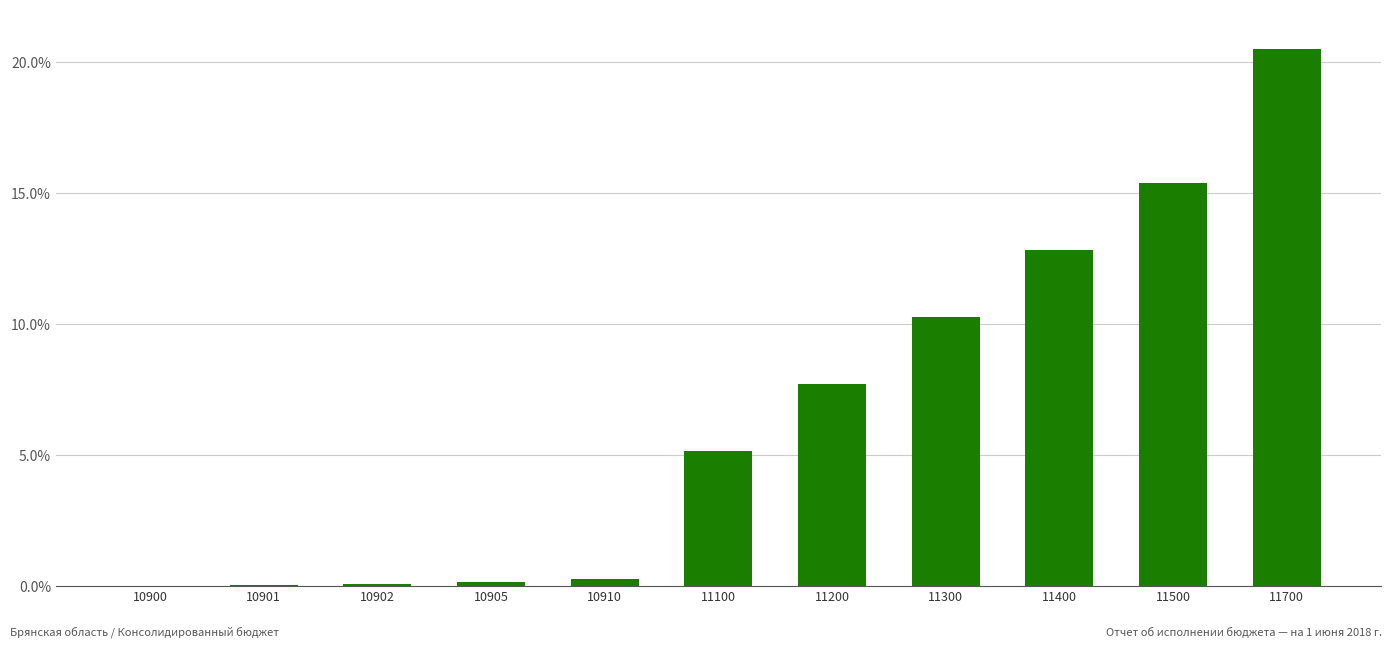

Which has a higher value, 10900 or 11200?

11200